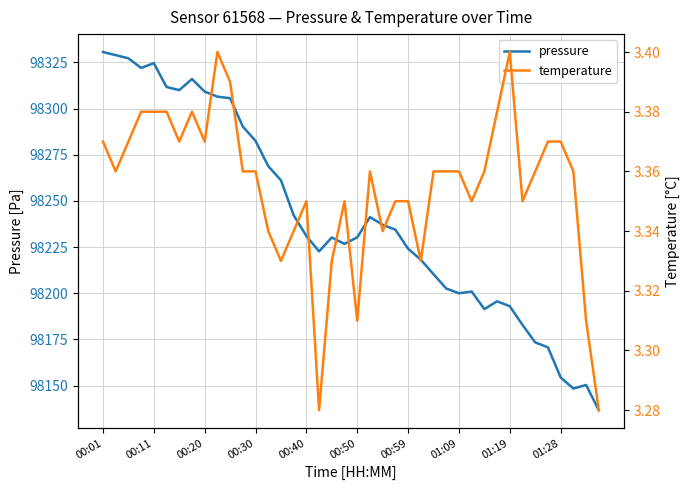

The temperature series shows 3.4 at 21. True or false?

True